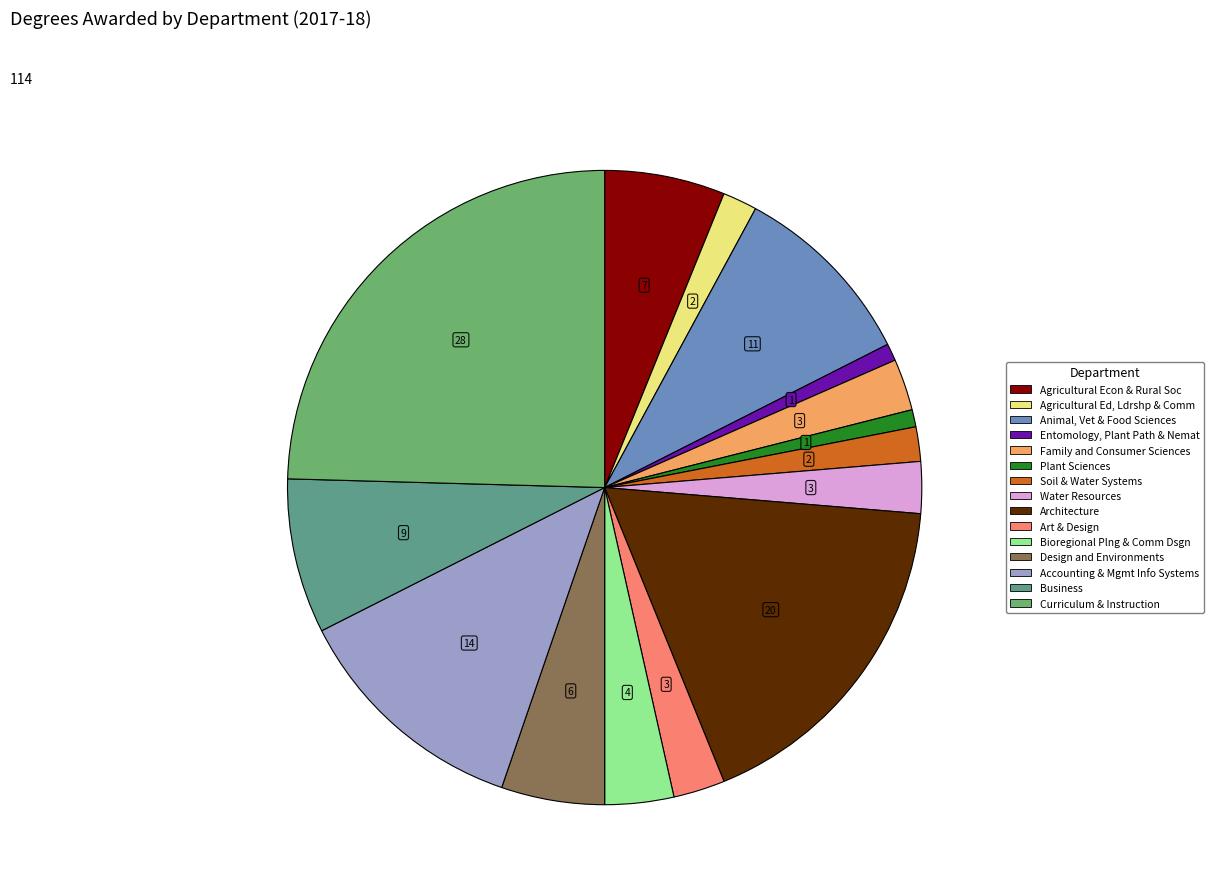

What is the smallest slice in the pie chart?

Entomology, Plant Path & Nemat